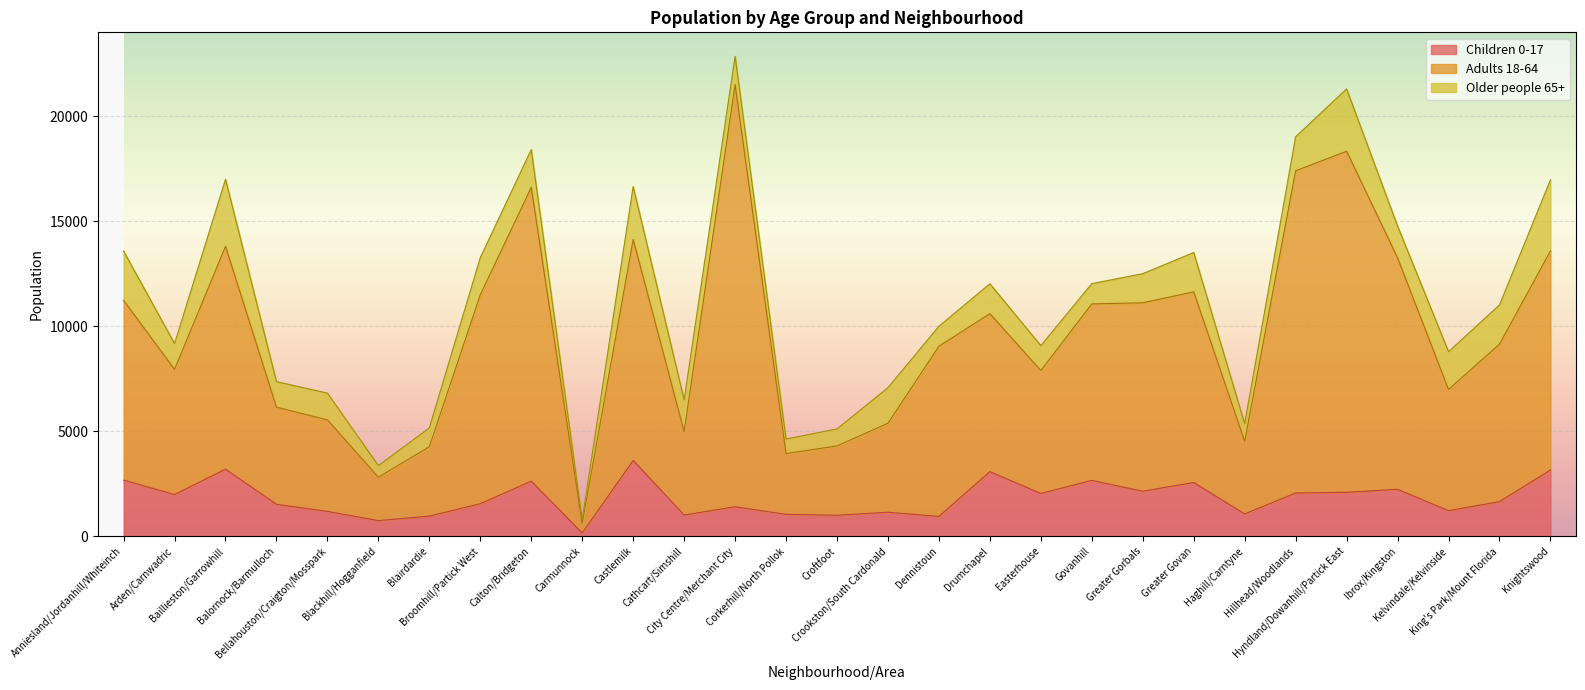

At which category does Children 0-17 reach its first local valley?

Arden/Carnwadric